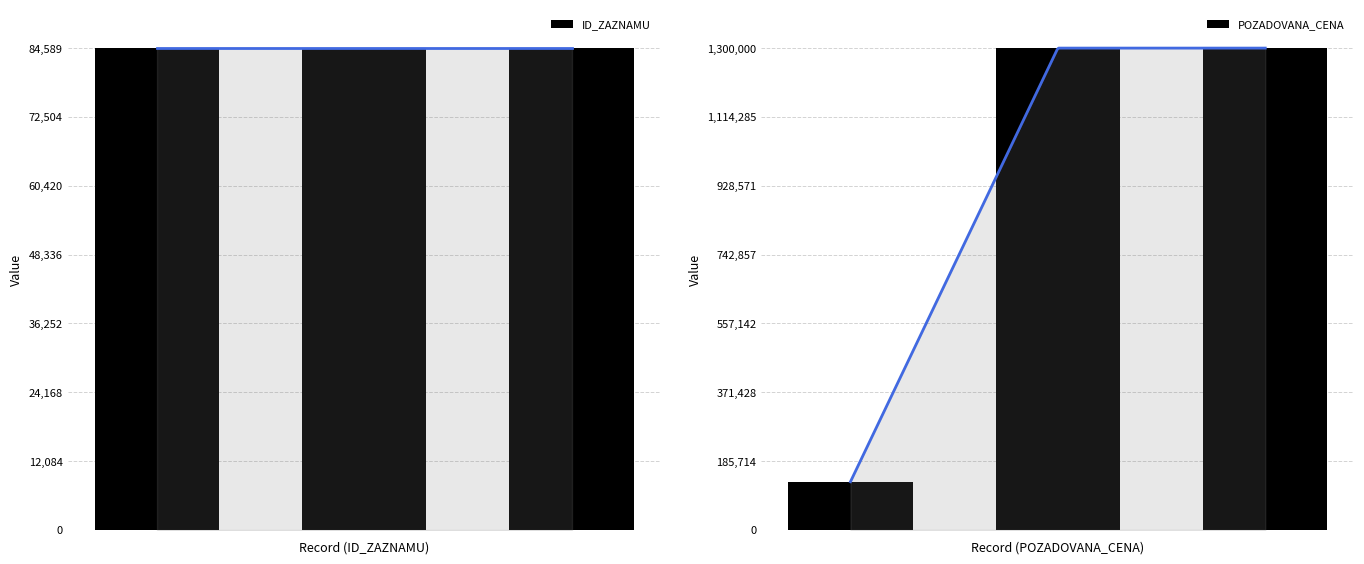

Reading right to left, what are all the values shown in this chart?

ID_ZAZNAMU: 2=84589	1=84588	0=84586
POZADOVANA_CENA: 2=1300000	1=1300000	0=130000